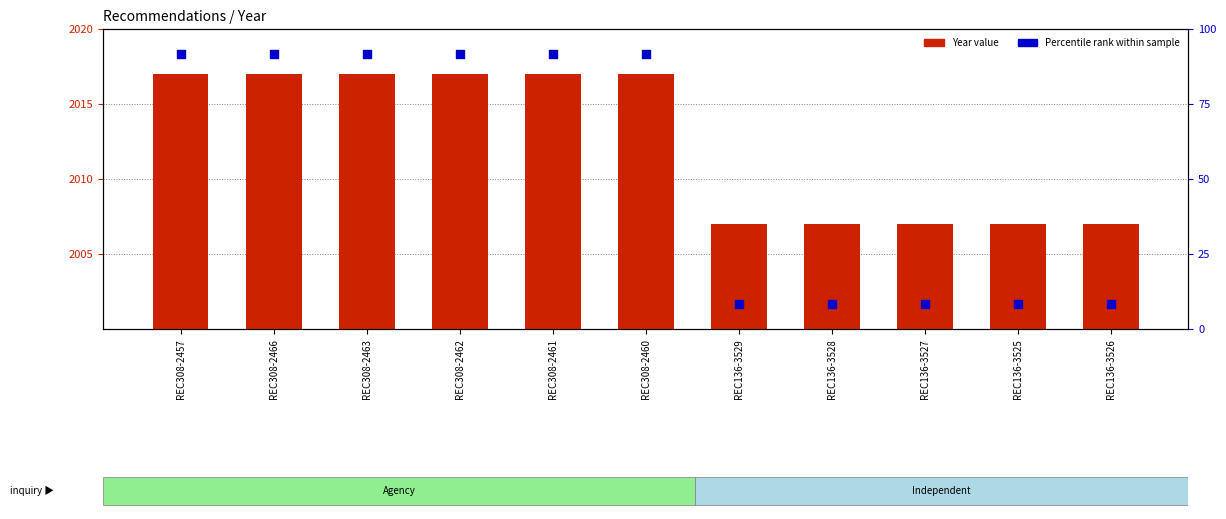

Which series has the largest total across all categories?

Year